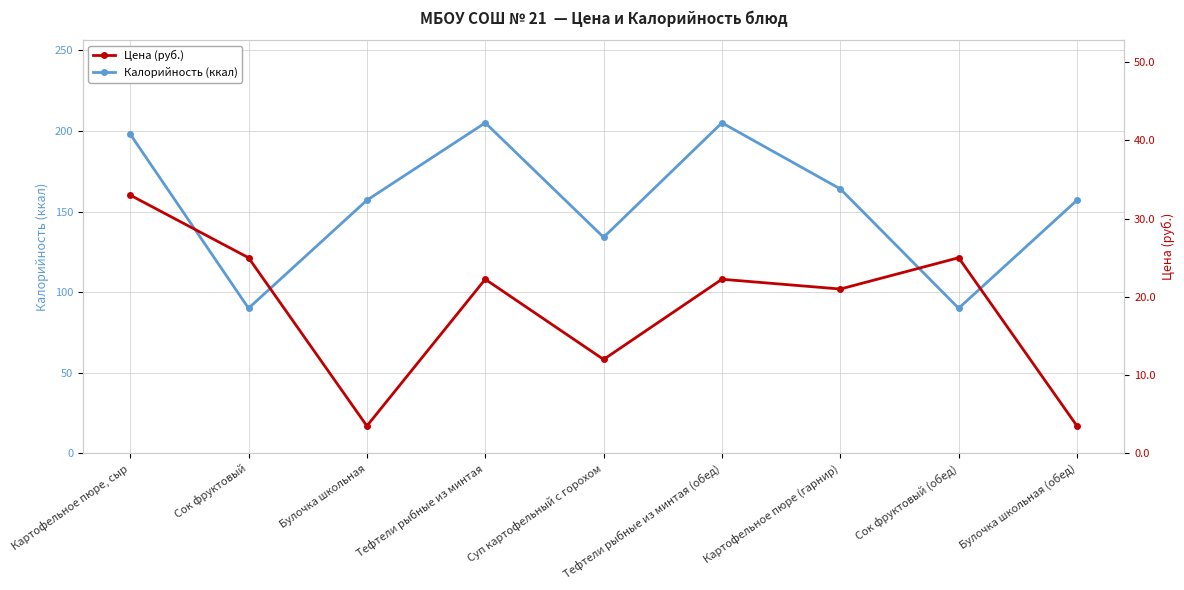

Reading right to left, what are all the values shown in this chart?

Калорийность (ккал): Булочка школьная (обед)=157.0	Сок фруктовый (обед)=90.0	Картофельное пюре (гарнир)=164.0	Тефтели рыбные из минтая (обед)=205.0	Суп картофельный с горохом=134.0	Тефтели рыбные из минтая=205.0	Булочка школьная=157.0	Сок фруктовый=90.0	Картофельное пюре, сыр=198.0
Цена (руб.): Булочка школьная (обед)=3.5	Сок фруктовый (обед)=25.0	Картофельное пюре (гарнир)=21.0	Тефтели рыбные из минтая (обед)=22.2	Суп картофельный с горохом=12.0	Тефтели рыбные из минтая=22.2	Булочка школьная=3.5	Сок фруктовый=25.0	Картофельное пюре, сыр=33.0